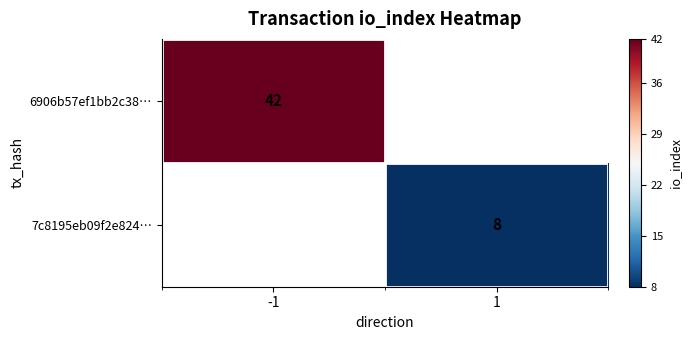

True or false: 7c8195eb09f2e824… has a value of 8 at 1.

True